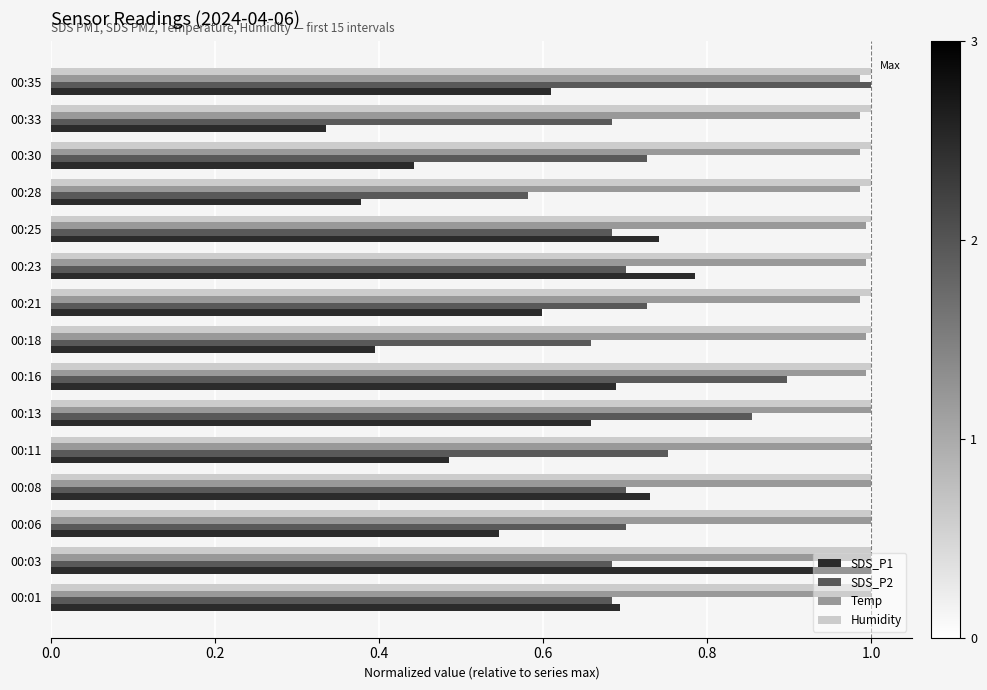

What are all the series names shown in the legend?

SDS_P1, SDS_P2, Temp, Humidity